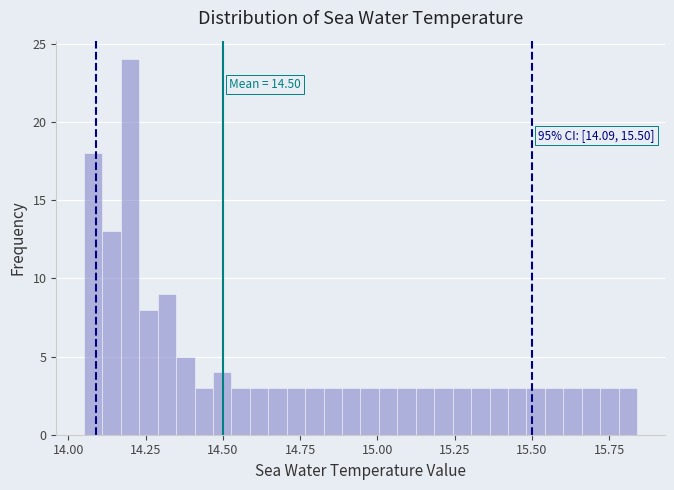

Around what value on the x-axis is the tallest bar? Give the approximate position of its centre, as read against the axis.

14.20